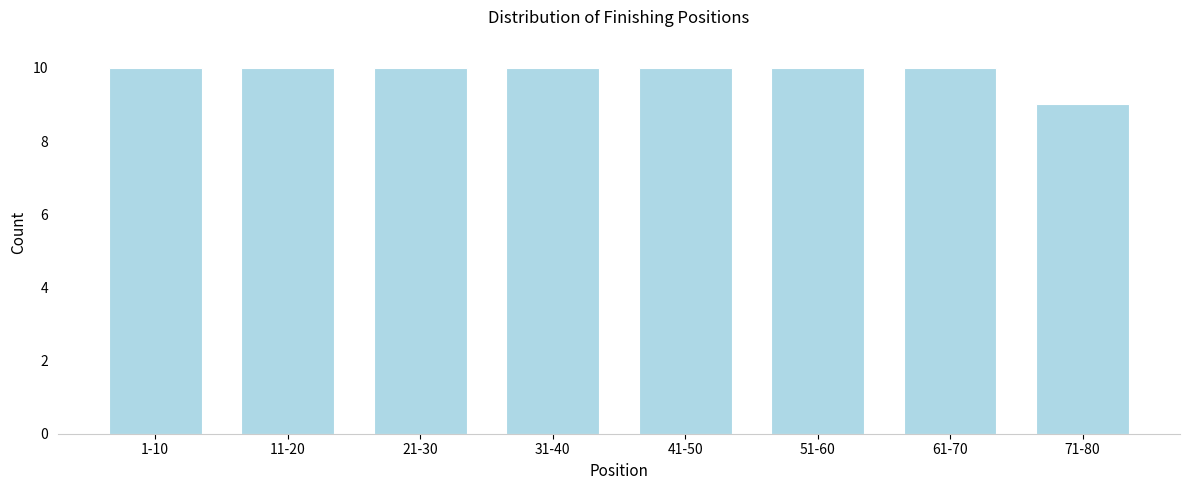

Reading left to right, transcribe all the data shown in this chart.

1-10=10	11-20=10	21-30=10	31-40=10	41-50=10	51-60=10	61-70=10	71-80=9